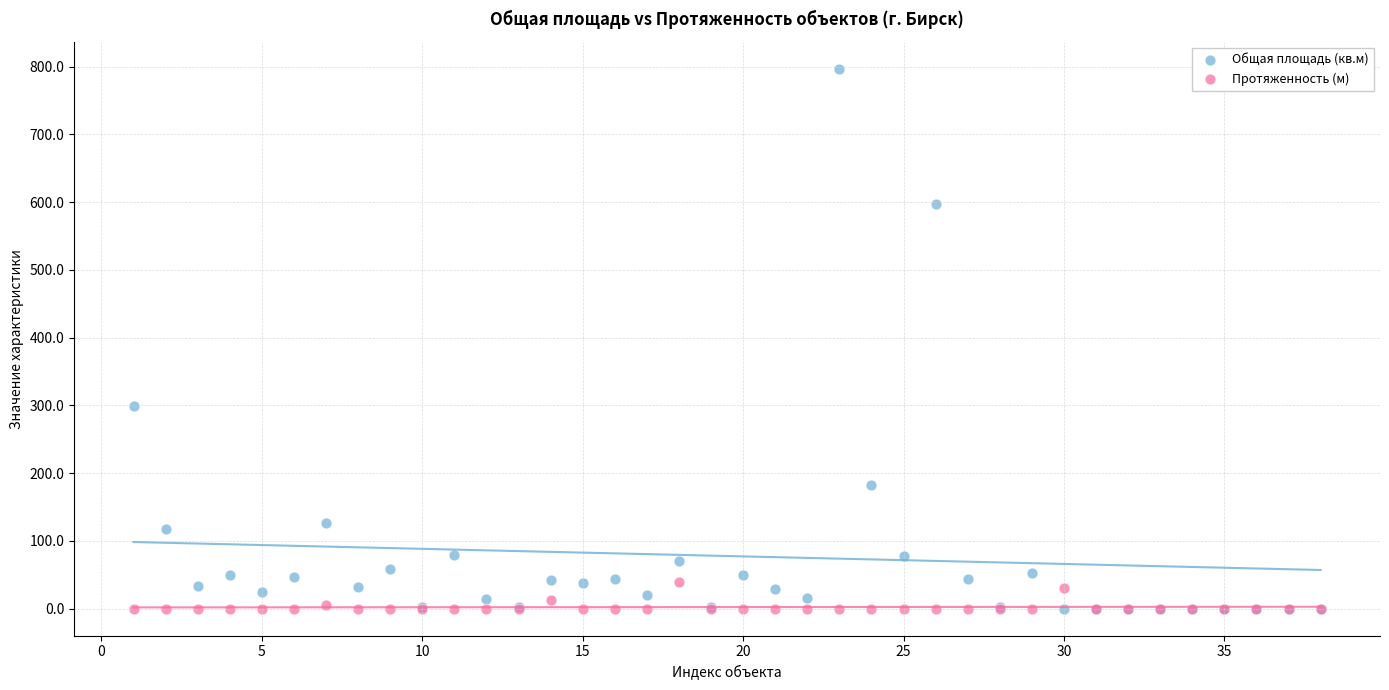

Across all series, what Y value is closest to 398?

299.5